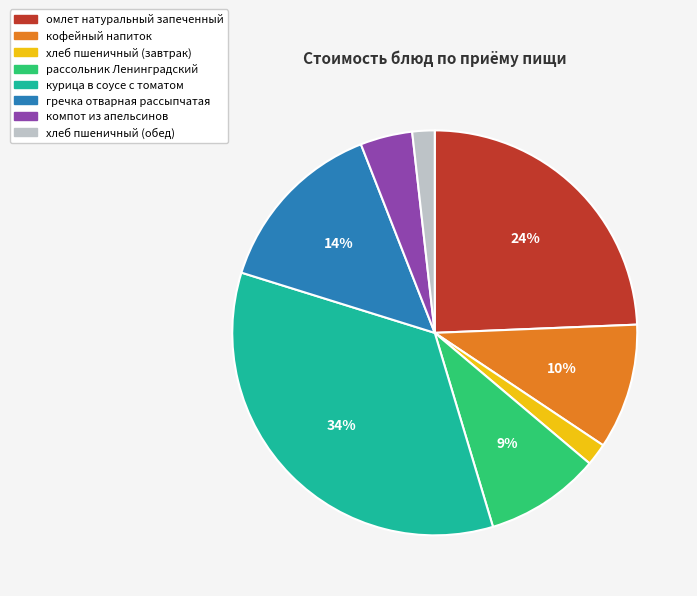

Is there any slice that represents more than half of the pie?

No